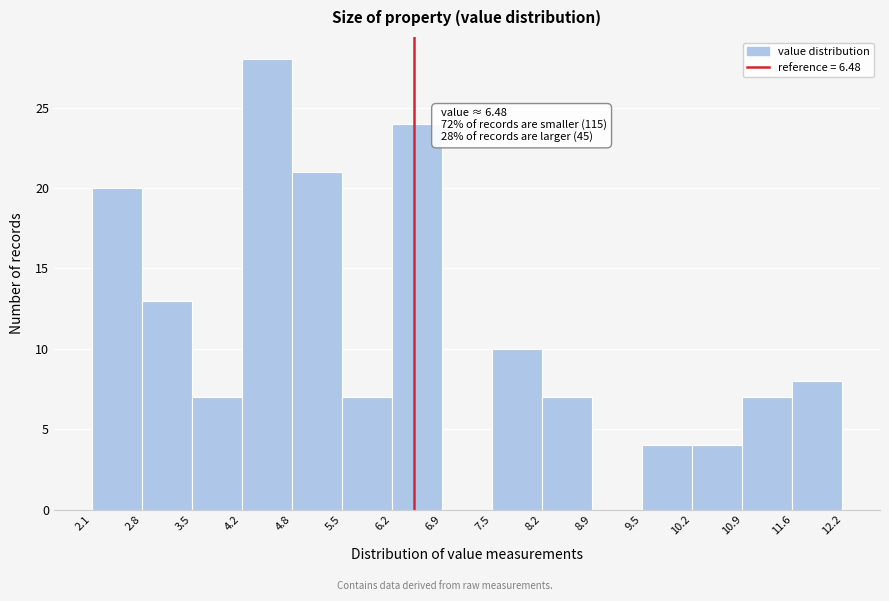

Which range on the x-axis has the tallest bar?

4.2 to 4.8